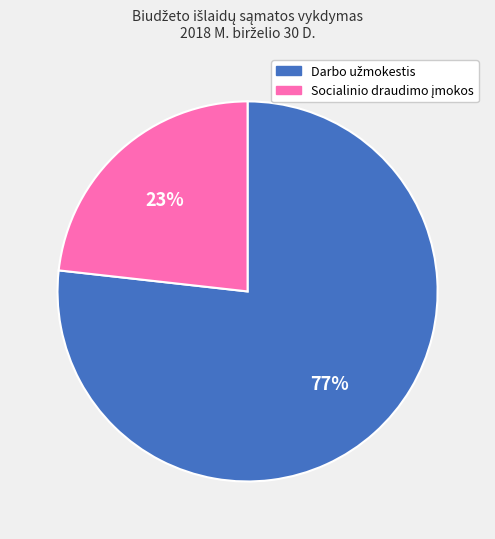

Does any single category account for the majority?

Yes